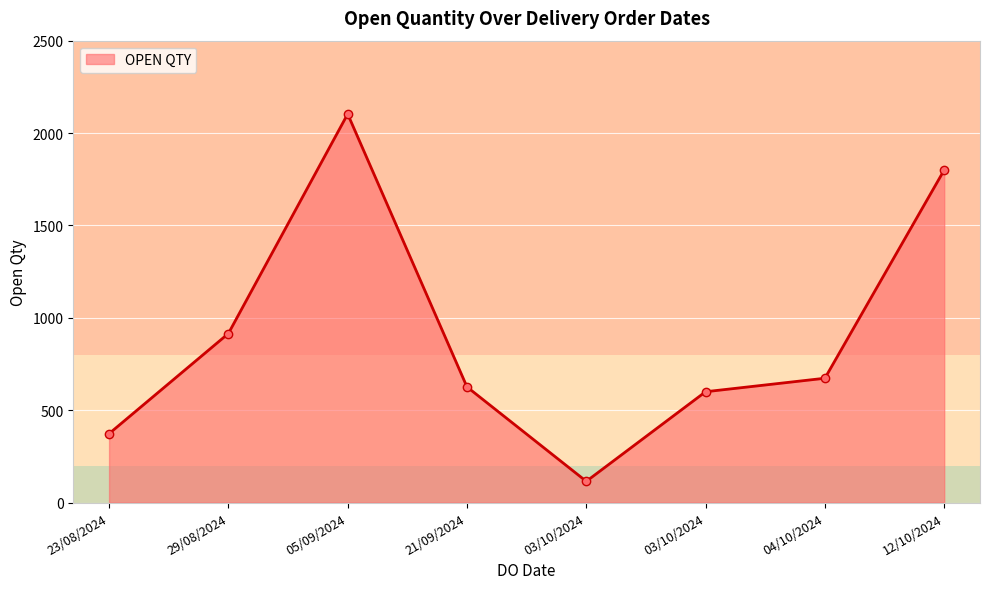

How many data points are less than 673?

4